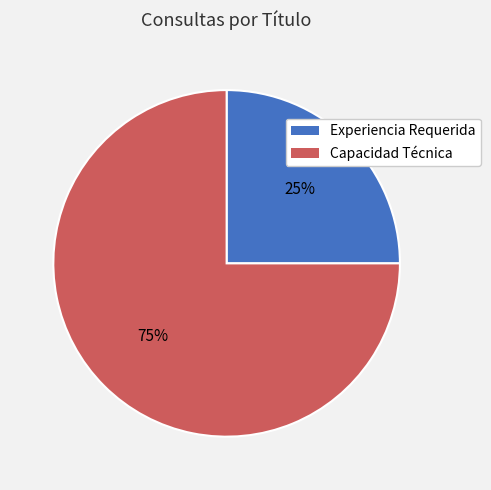

Rank the categories by value from lowest to highest.

Experiencia Requerida, Capacidad Técnica